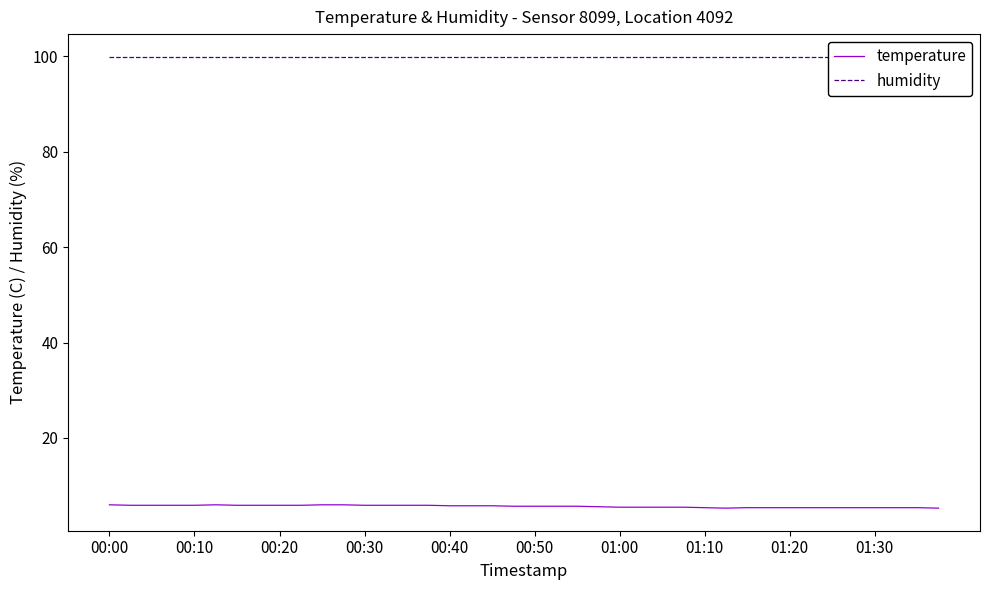

What is the minimum value for temperature?

5.3